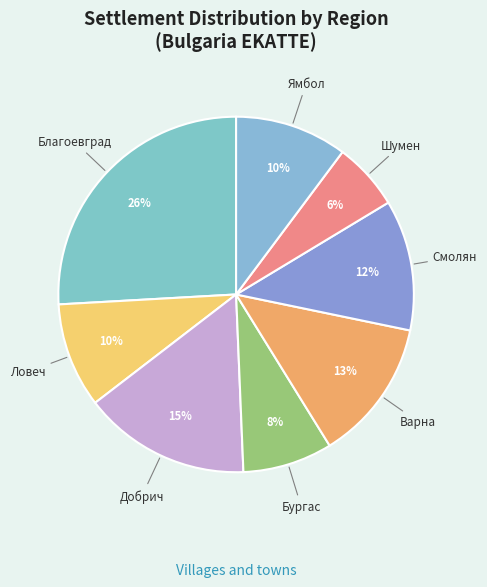

How many slices are in this pie chart?

8